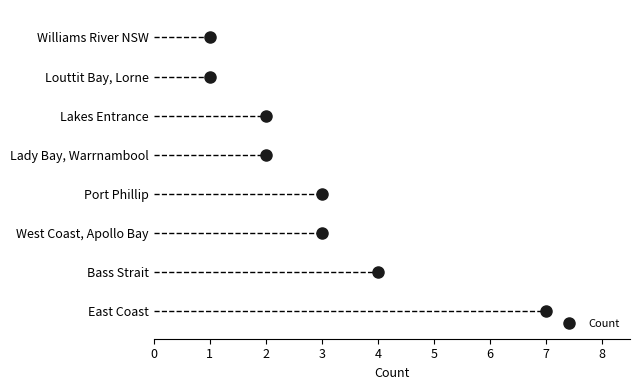

What is the minimum value shown in the chart?

1